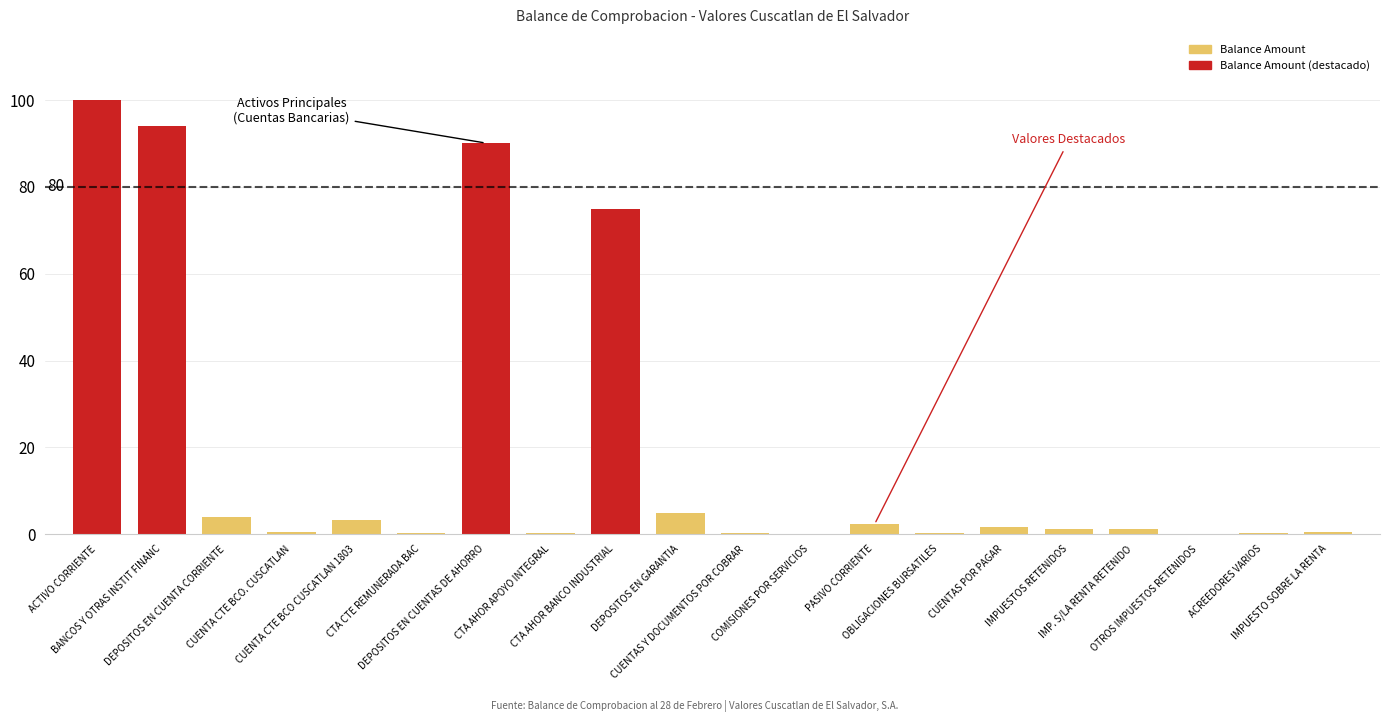

Reading left to right, extract all data points from this chart.

100.0	94.1	4.0	0.5	3.3	0.2	90.1	0.2	74.8	4.9	0.2	0.1	2.3	0.2	1.6	1.3	1.3	0.0	0.3	0.6